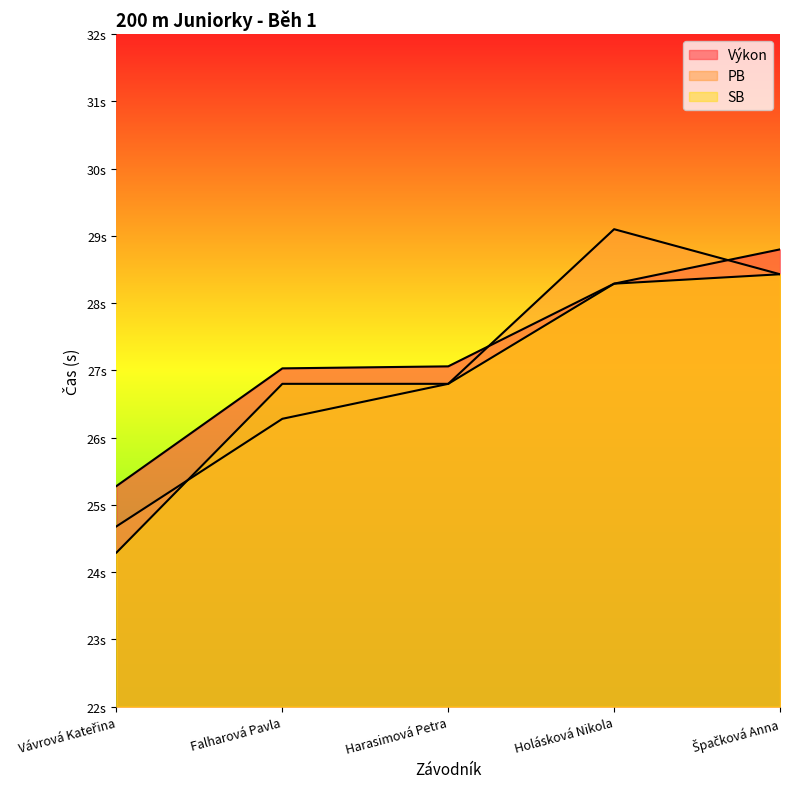

Reading left to right, transcribe all the data shown in this chart.

Výkon: 25.3	27.0	27.1	28.3	28.8
PB: 24.7	26.3	26.8	29.1	28.4
SB: 24.3	26.8	26.8	28.3	28.4